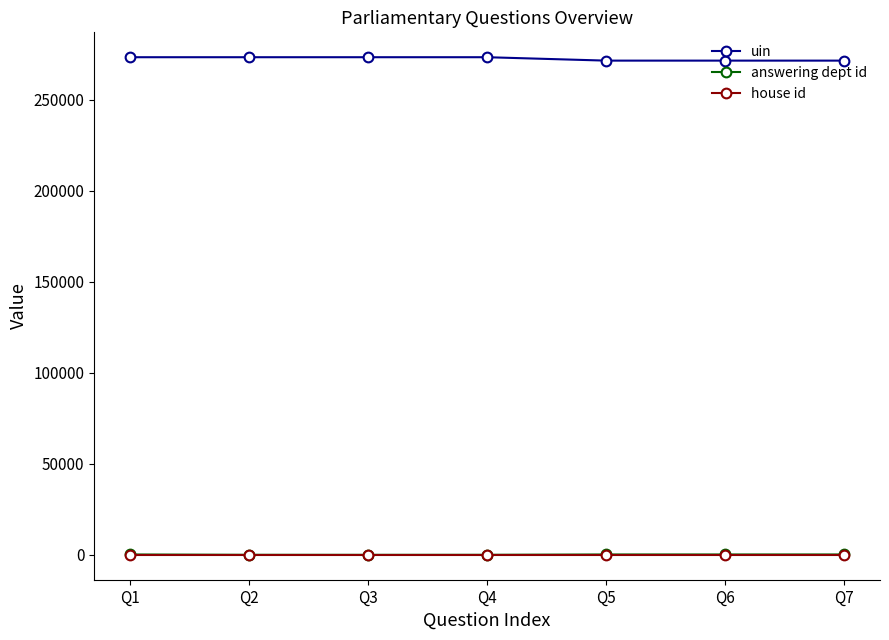

True or false: answering dept id and uin intersect in this chart.

False